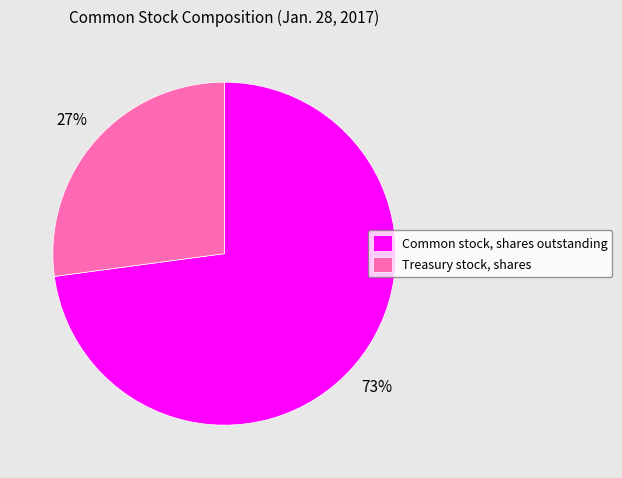

What is the largest slice in the pie chart?

Common stock, shares outstanding